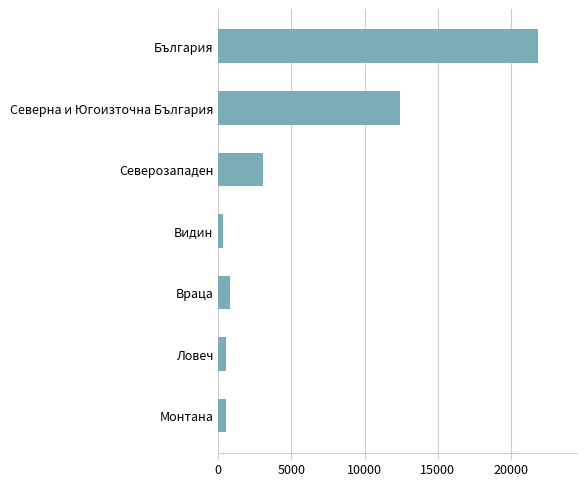

At which label is the value closest to 11111?

Северна и Югоизточна България